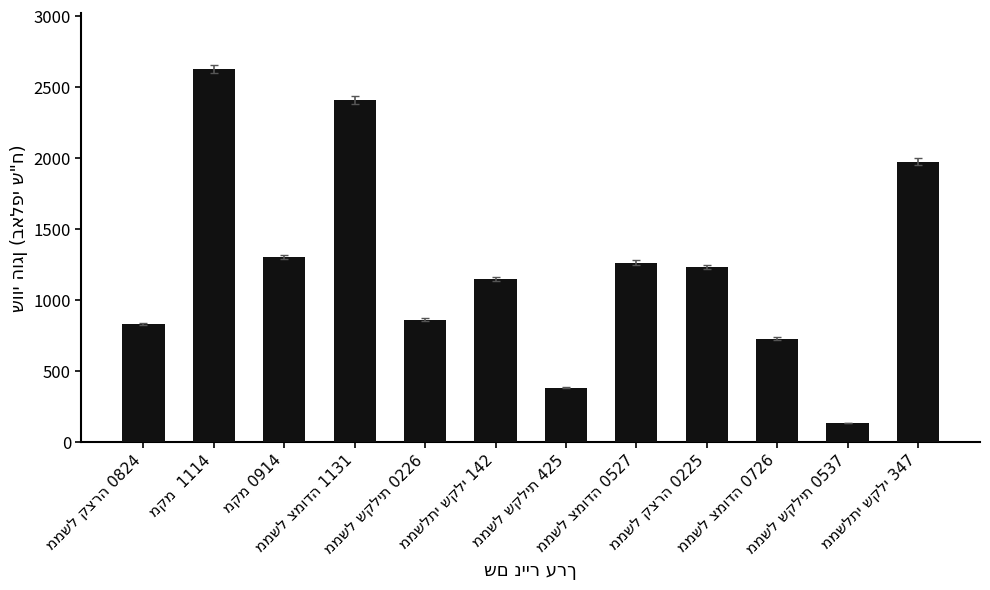

What is the value of the 1st bar from the left?

832.1